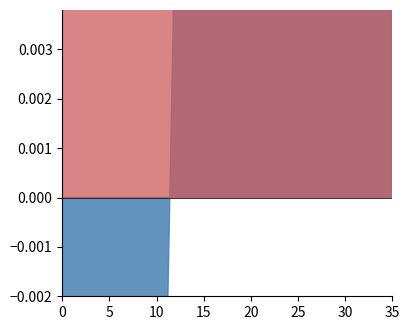

Count the number of categories in the chart.

36